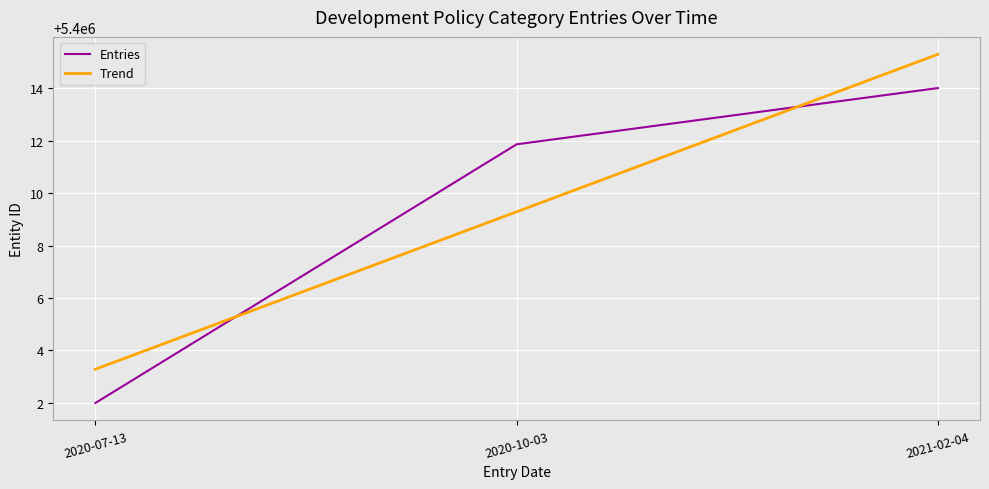

Read the Entries value at 2020-10-03.

5400011.9